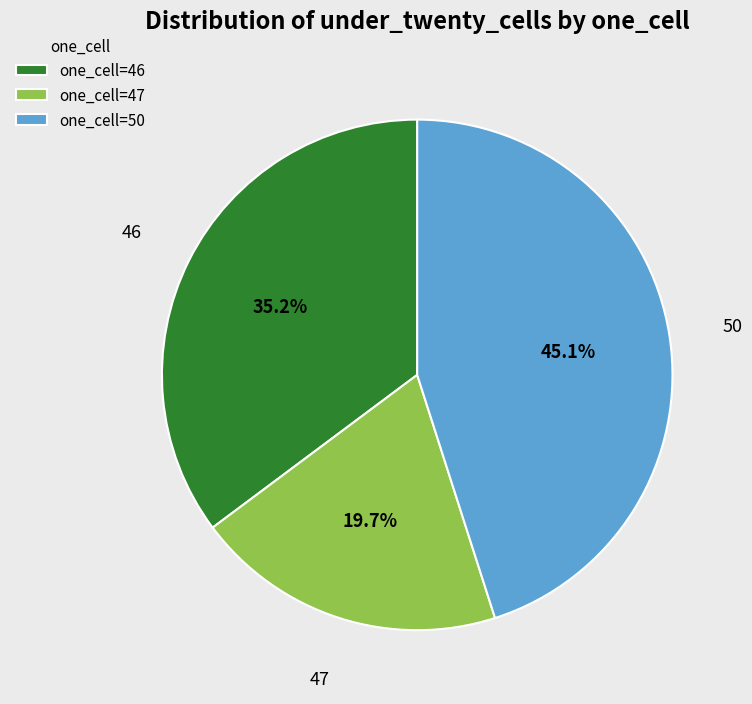

Combined, do one_cell=47 and one_cell=46 account for over 50%?

Yes